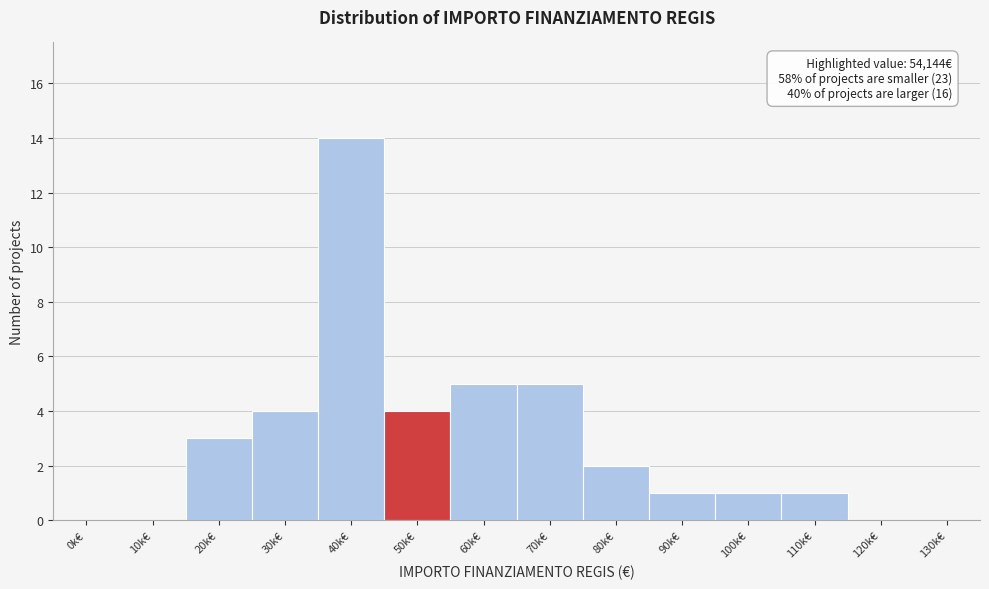

Reading left to right, what are all the values shown in this chart?

0k€=0	10k€=0	20k€=3	30k€=4	40k€=14	50k€=4	60k€=5	70k€=5	80k€=2	90k€=1	100k€=1	110k€=1	120k€=0	130k€=0